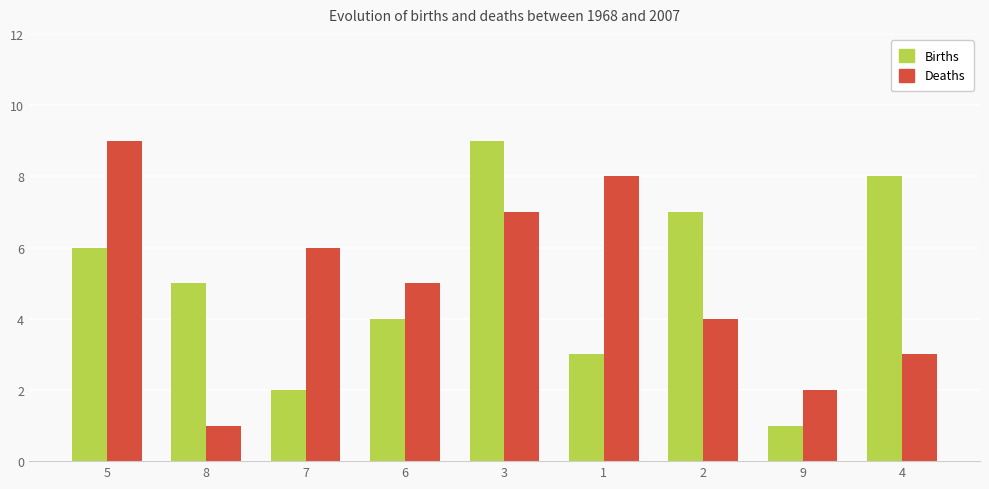

What is the difference between the maximum and minimum values in the Births series?

8